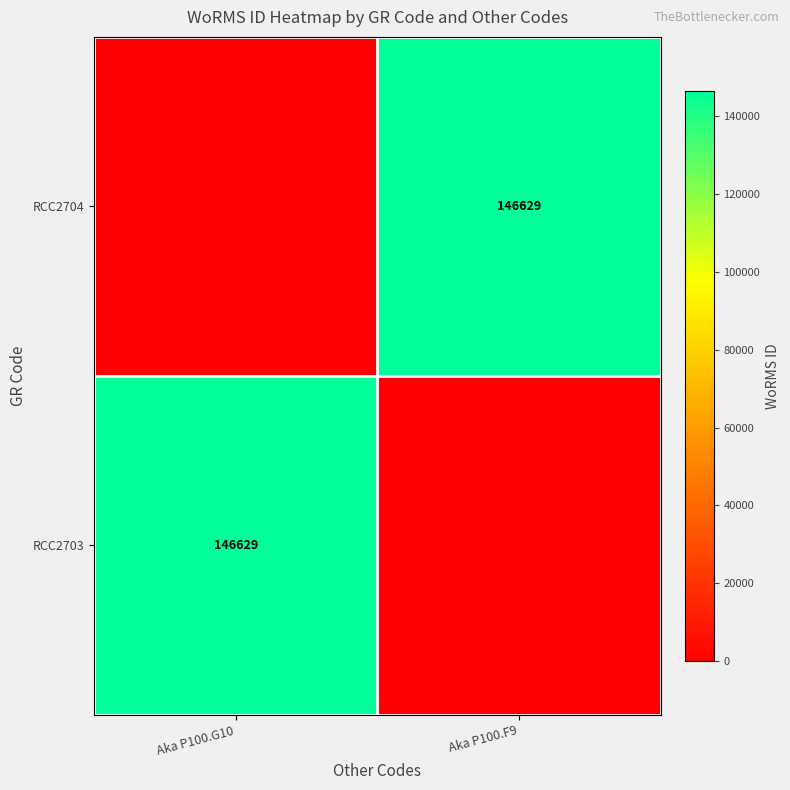

The RCC2703 series shows 30719 at Aka P100.G10. True or false?

False